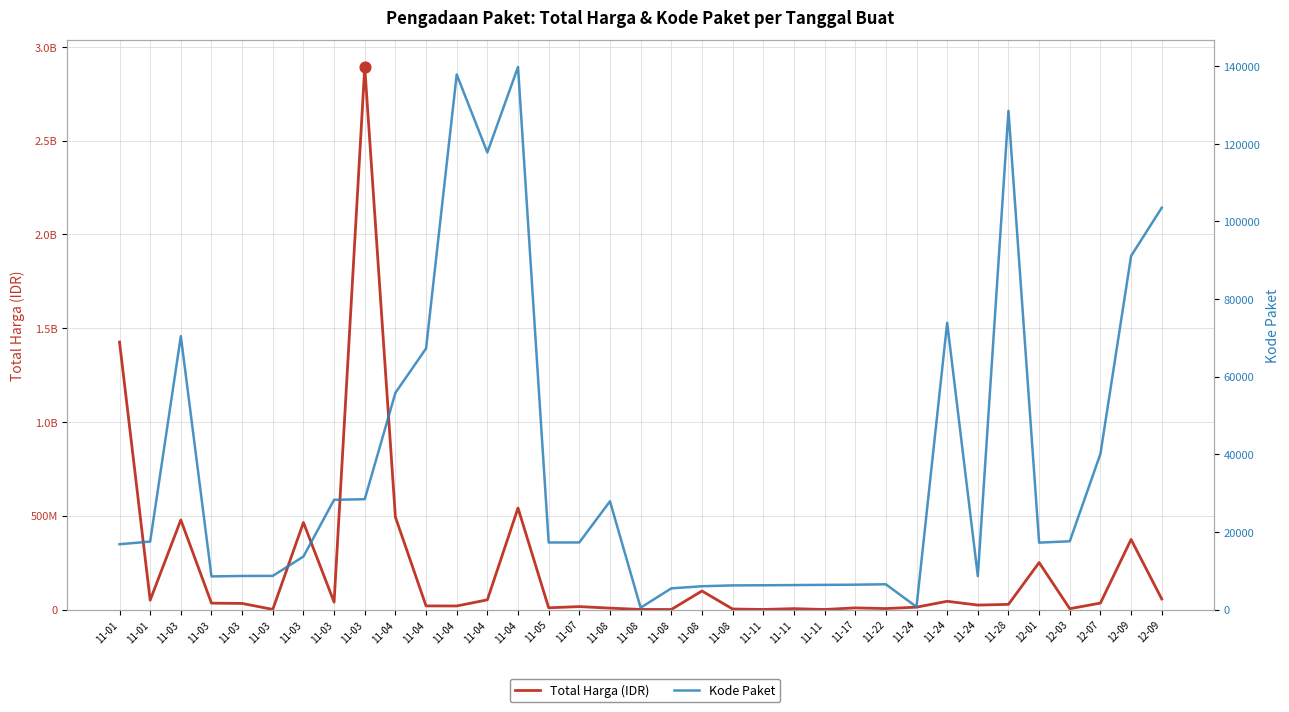

What are all the series names shown in the legend?

Total Harga (IDR), Kode Paket